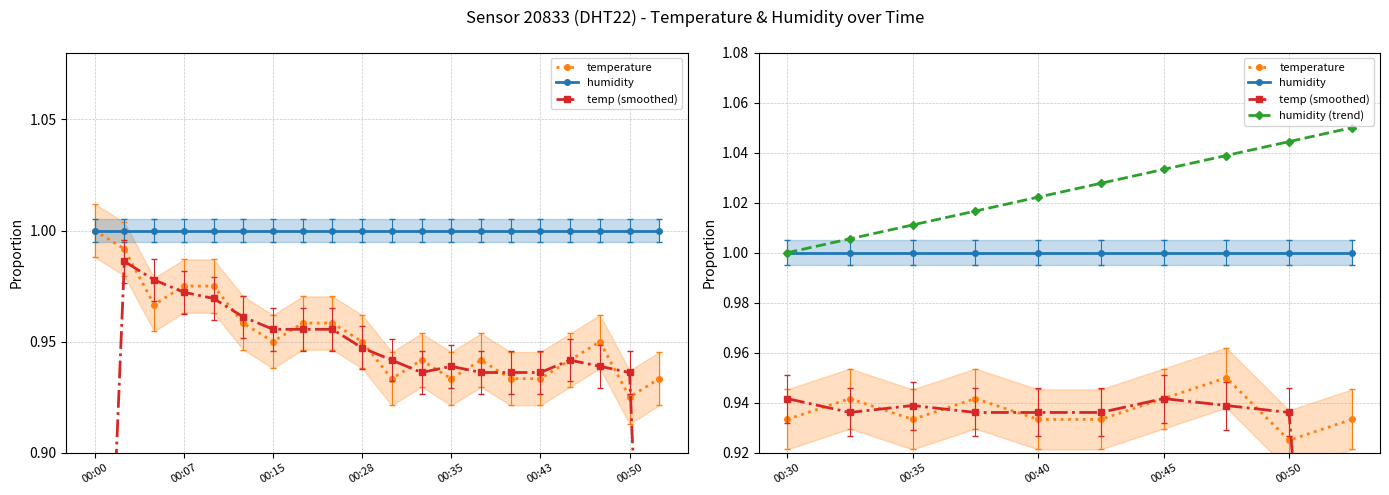

How many lines are shown in the chart?

4